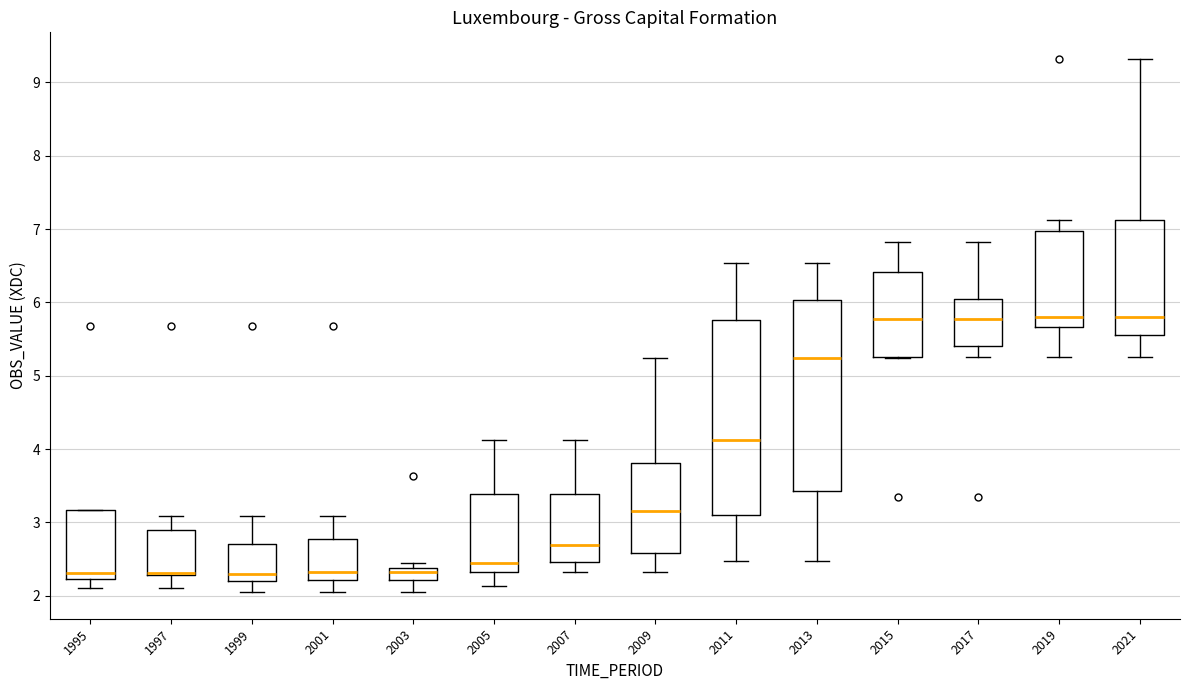

Reading left to right, transcribe this box plot: for each box, give where its median line is, the range the box spans, and where its two whiskers end, as read against the y-axis. The values are not printed on the chart, so give them approximately, as read against the axis.

1995: median 2.3, box 2.2 to 3.2, whiskers 2.1 to 3.2
1997: median 2.3 (drawn on the box's lower edge), box 2.3 to 2.9, whiskers 2.1 to 3.1
1999: median 2.3, box 2.2 to 2.7, whiskers 2.1 to 3.1
2001: median 2.3, box 2.2 to 2.8, whiskers 2.1 to 3.1
2003: median 2.3, box 2.2 to 2.4, whiskers 2.1 to 2.5
2005: median 2.5, box 2.3 to 3.4, whiskers 2.1 to 4.1
2007: median 2.7, box 2.5 to 3.4, whiskers 2.3 to 4.1
2009: median 3.2, box 2.6 to 3.8, whiskers 2.3 to 5.2
2011: median 4.1, box 3.1 to 5.8, whiskers 2.5 to 6.5
2013: median 5.2, box 3.4 to 6.0, whiskers 2.5 to 6.5
2015: median 5.8, box 5.3 to 6.4, whiskers 5.2 to 6.8
2017: median 5.8, box 5.4 to 6.0, whiskers 5.3 to 6.8
2019: median 5.8, box 5.7 to 7.0, whiskers 5.3 to 7.1
2021: median 5.8, box 5.6 to 7.1, whiskers 5.3 to 9.3